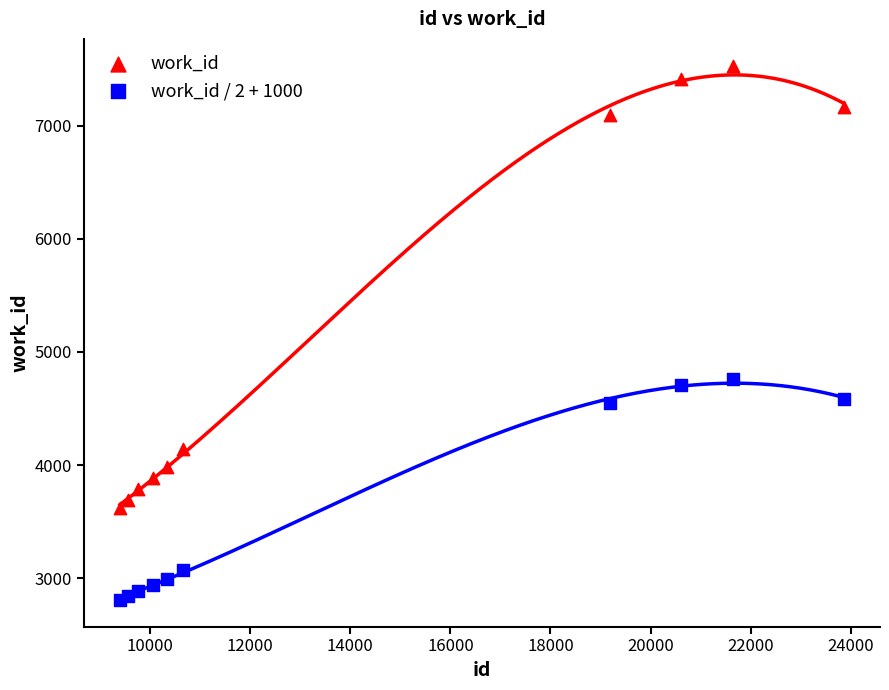

Which series reaches the minimum Y coordinate?

work_id / 2 + 1000